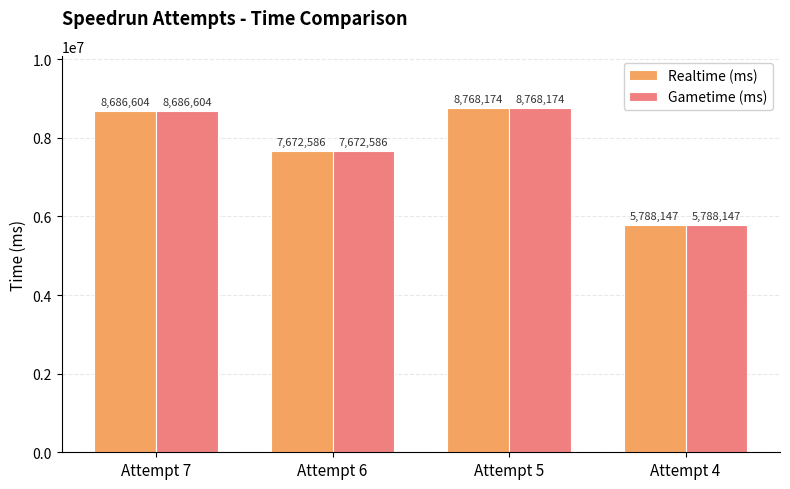

Rank the categories by Realtime (ms) value from highest to lowest.

Attempt 5, Attempt 7, Attempt 6, Attempt 4